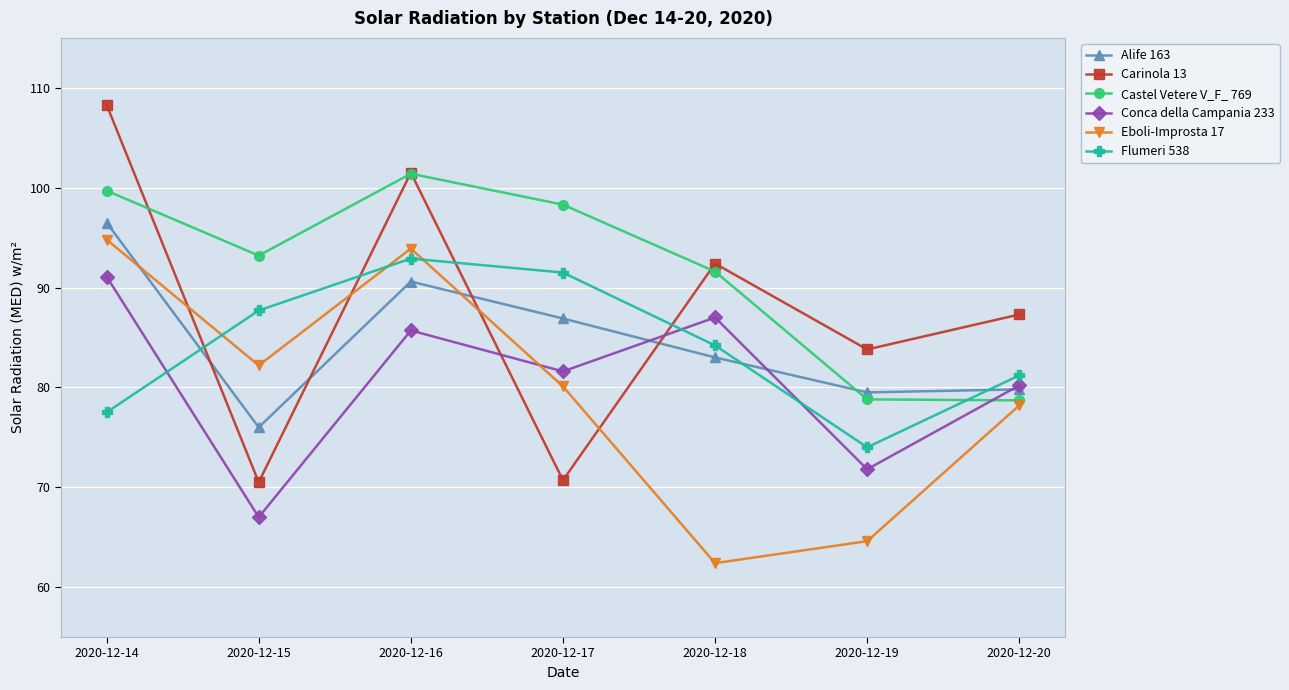

What is the value of the Alife 163 point at the 5th from the left?

83.0